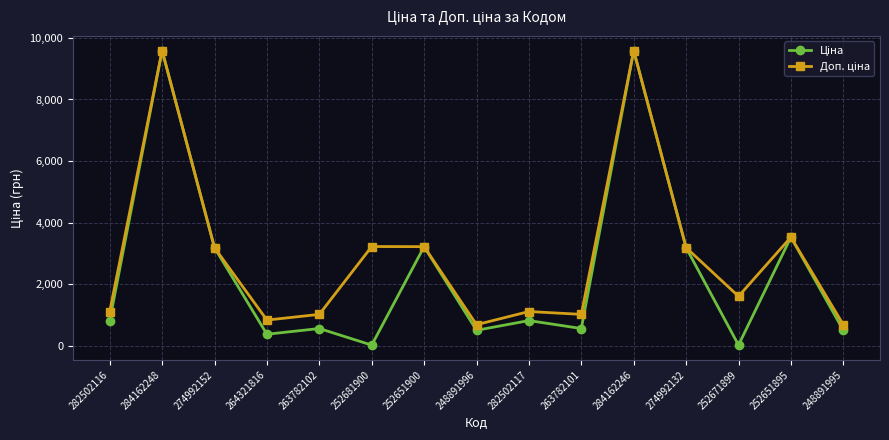

What is the total value across all series at 263782101?

1599.4